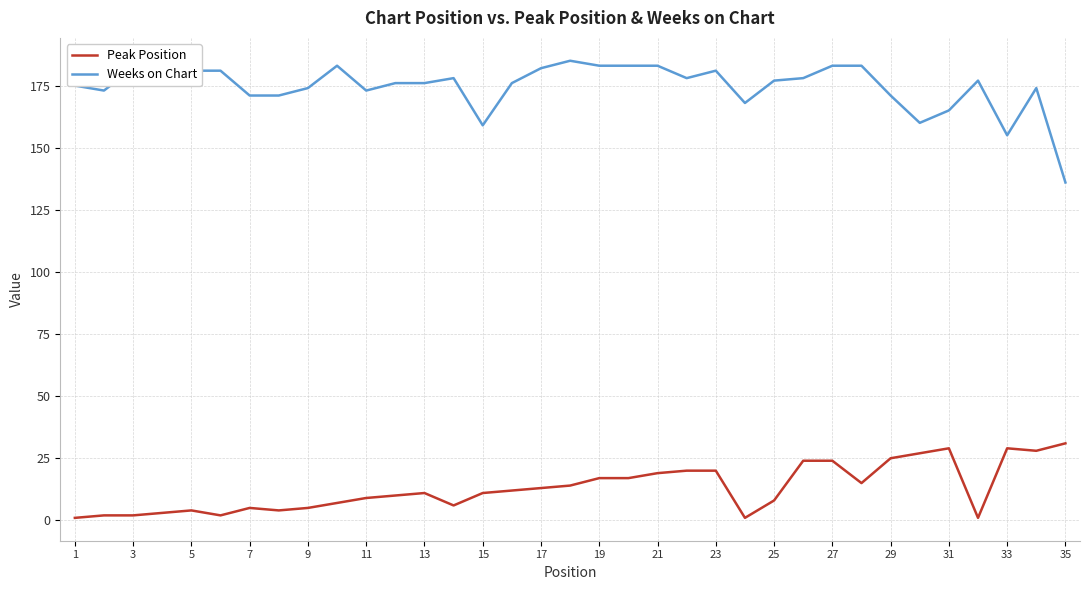

What is the difference between the maximum and minimum values in the Weeks on Chart series?

49